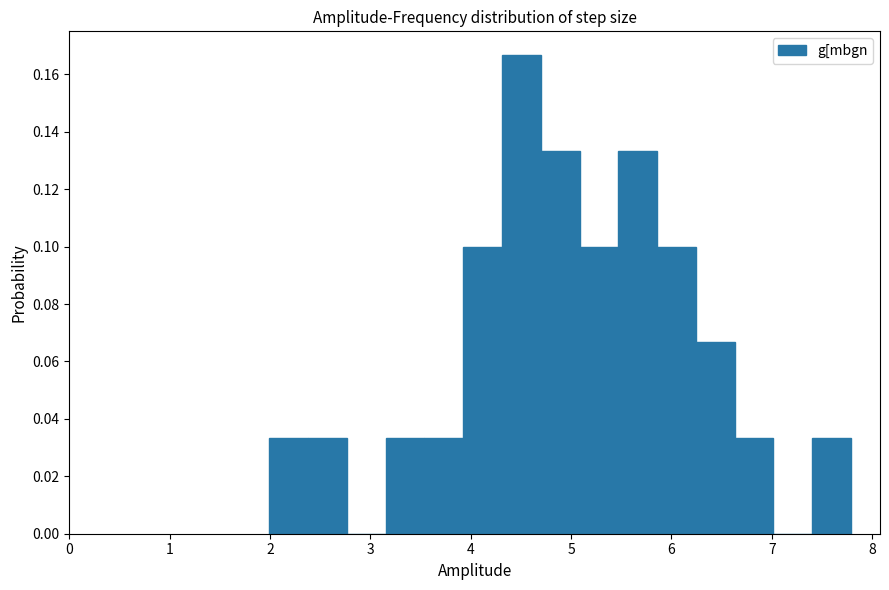

Read against the x-axis, roughly where is the centre of the tallest bar?

4.5